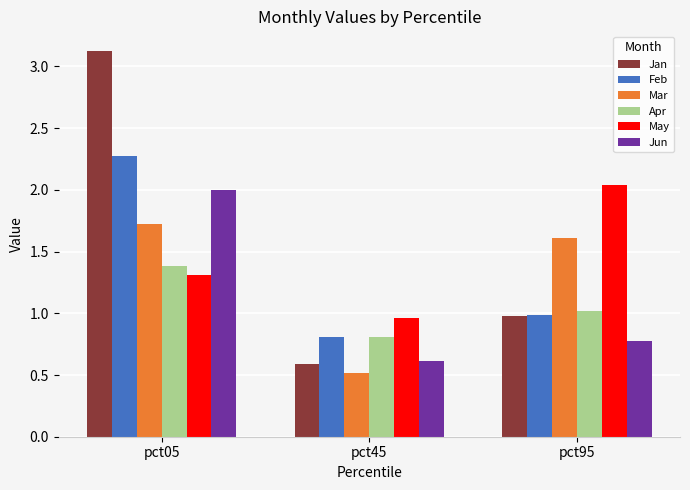

What is the value of the Jun bar at the 2nd from the left?

0.6